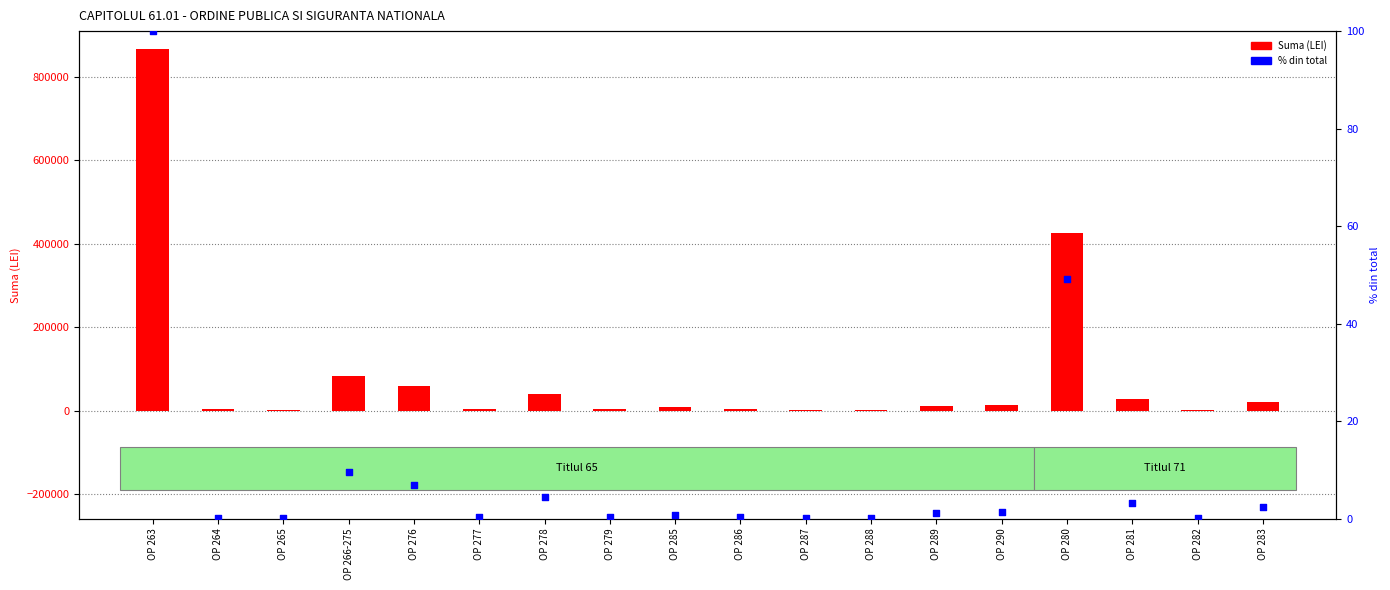

What are all the series names shown in the legend?

Suma (LEI), % din total